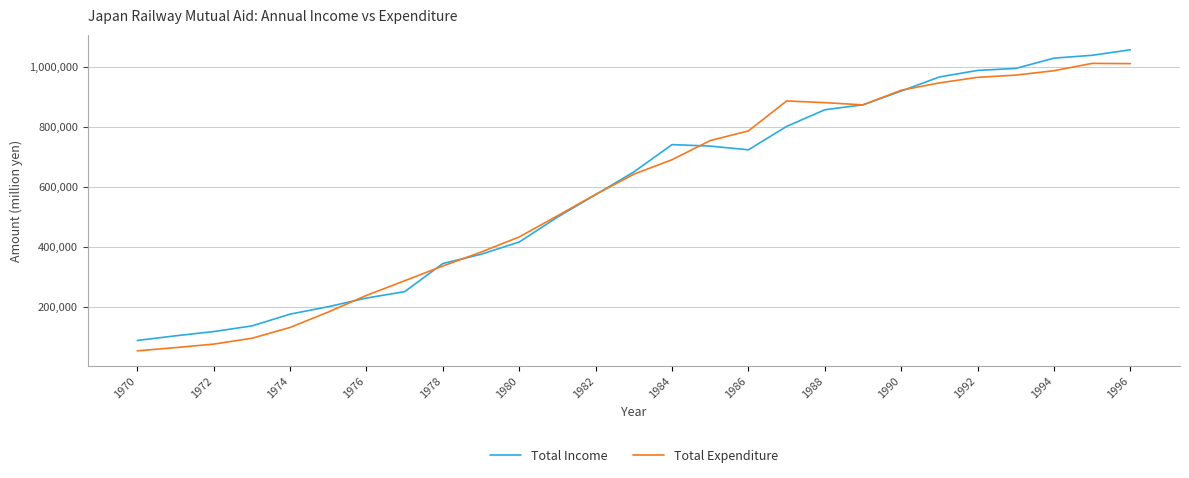

Rank the series by their maximum value, from highest to lowest.

Total Income, Total Expenditure